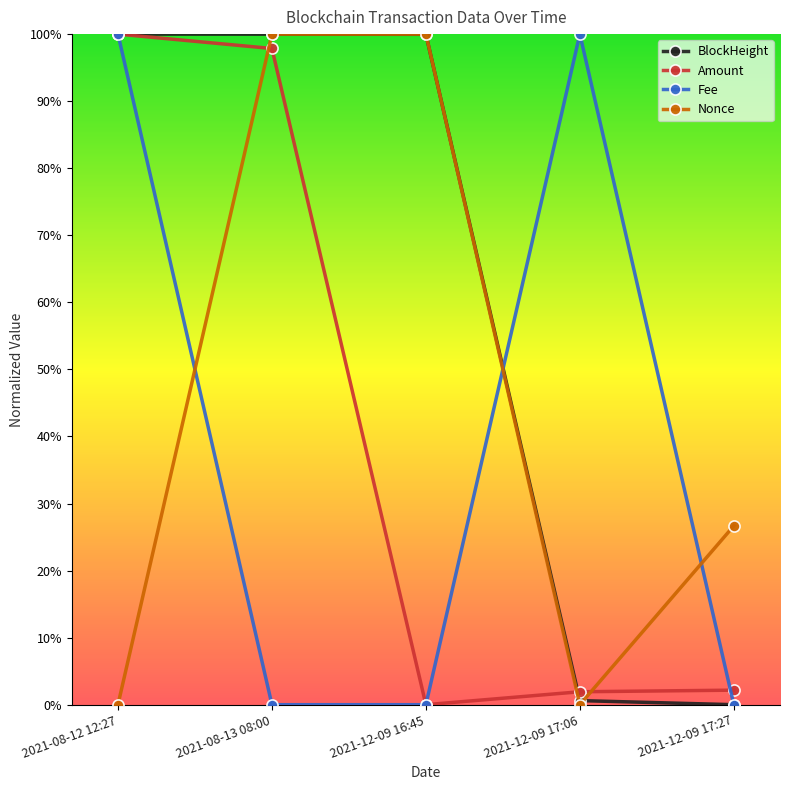

Is this an area chart (filled region under the line)?

No